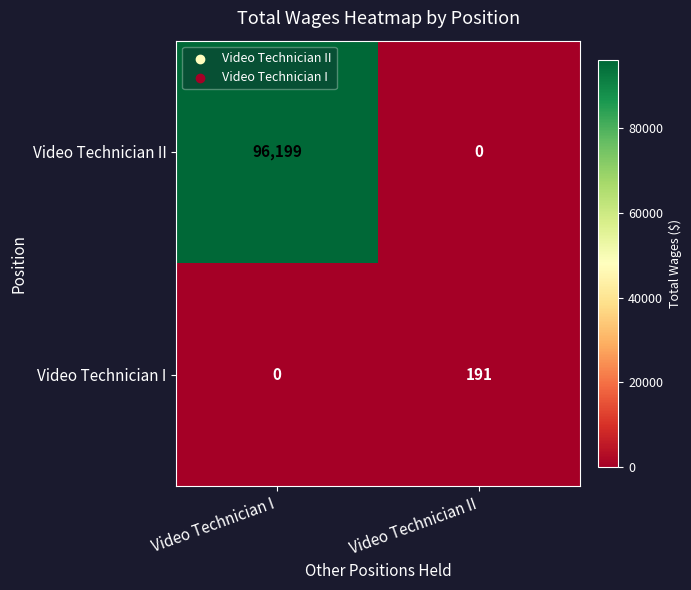

Reading left to right, transcribe all the data shown in this chart.

Video Technician II: 96199	0
Video Technician I: 0	191